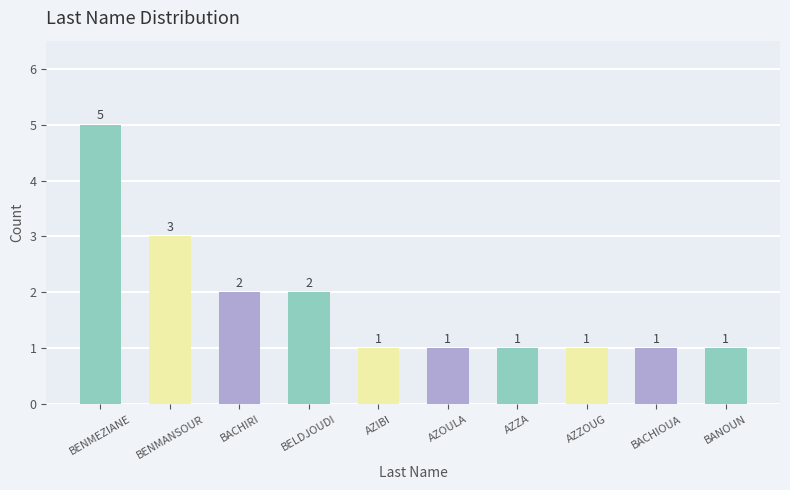

True or false: the data shows 0 at BACHIRI.

False